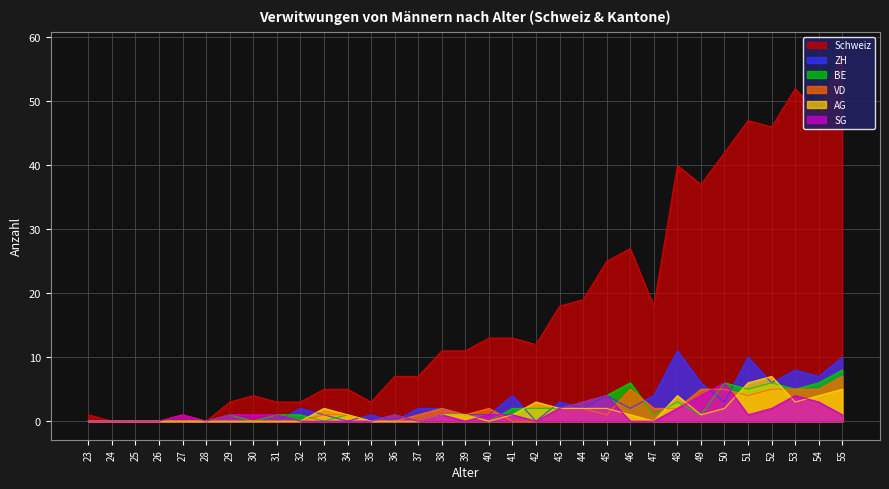

What is the value of the Schweiz point at the 30th from the left?

46